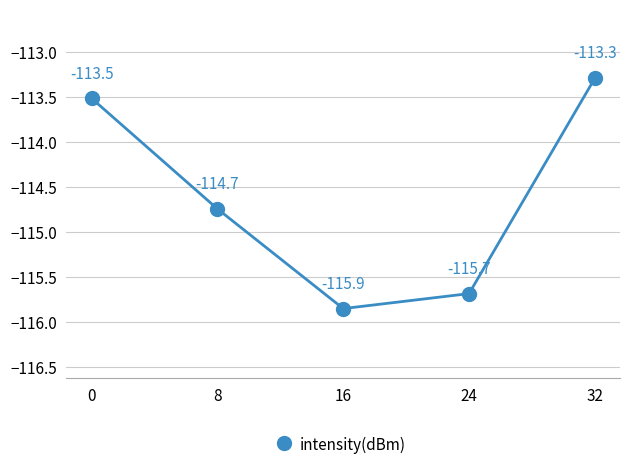

What is the average value?

-114.6